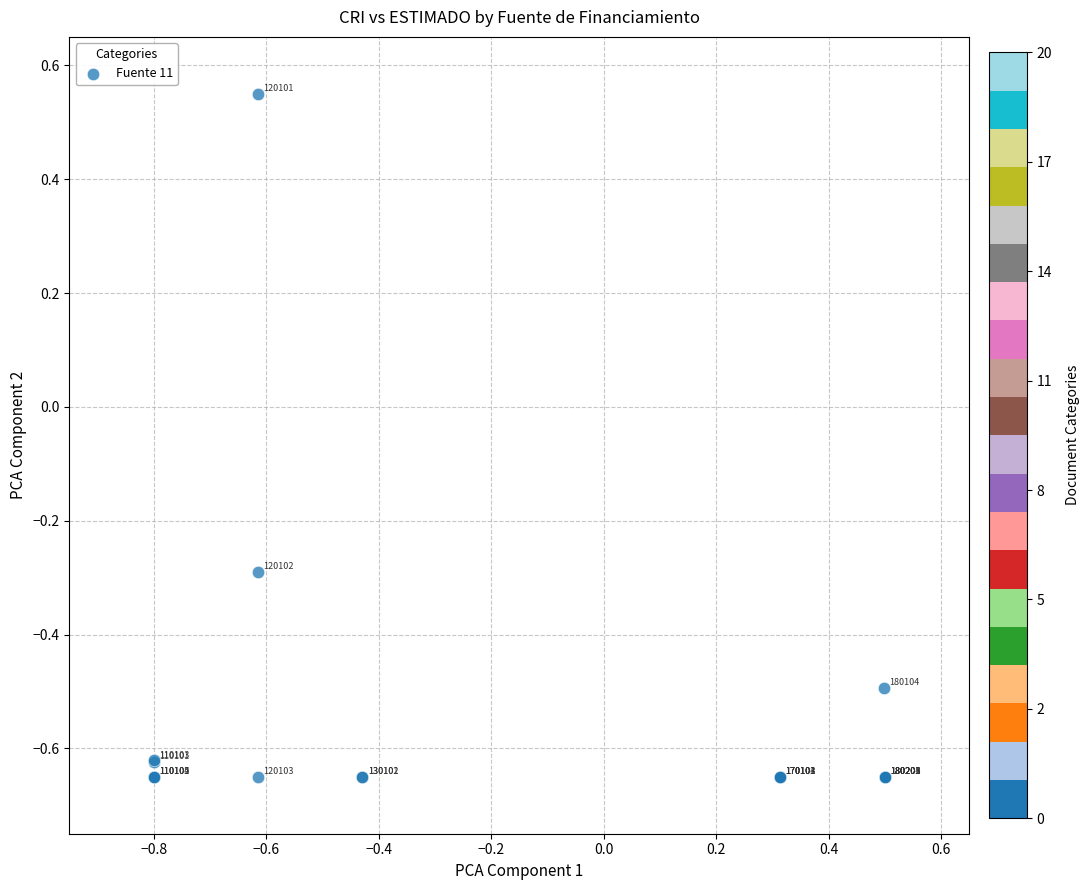

What Y value in the scatter plot is closest to 0?

-0.3